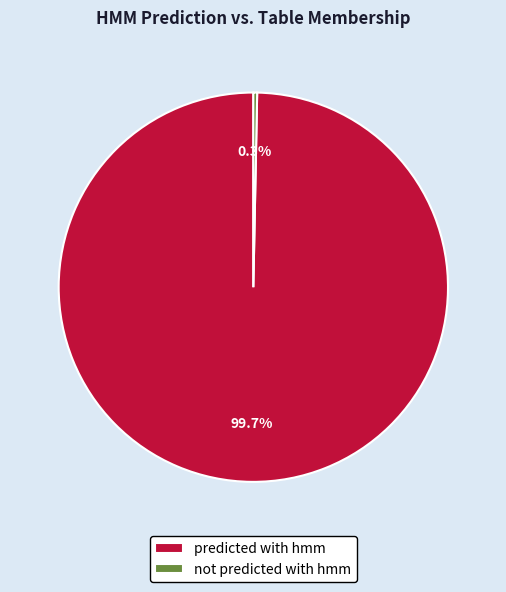

Which category has the smallest portion of the pie?

not predicted with hmm